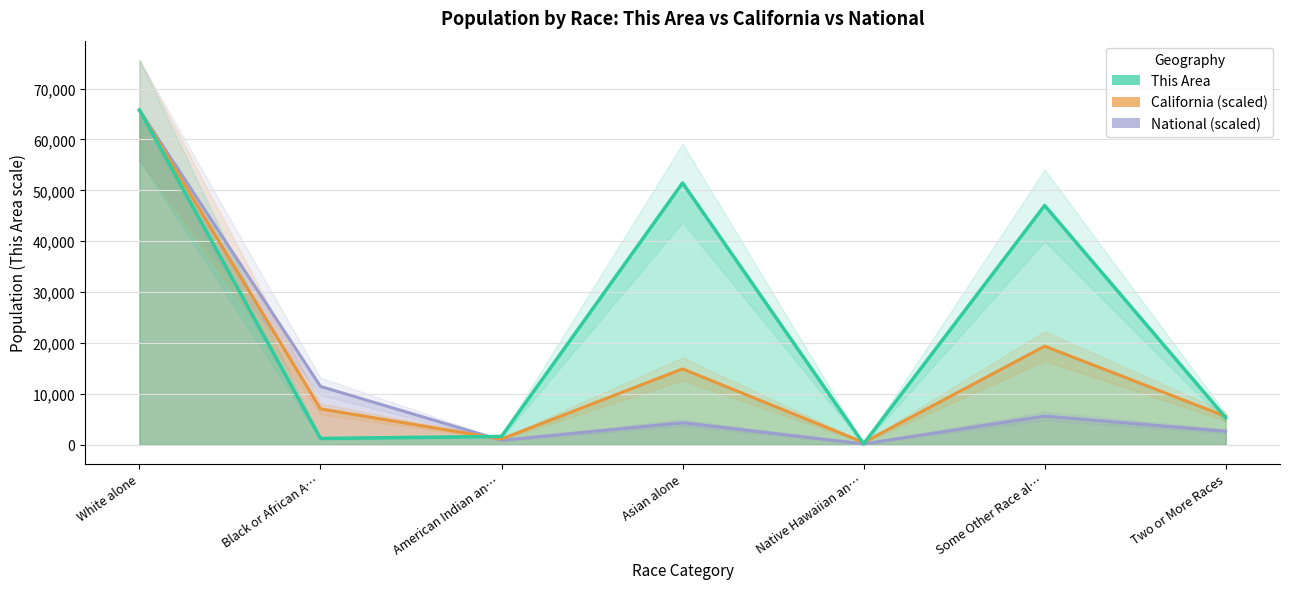

Which series has the largest total across all categories?

This Area